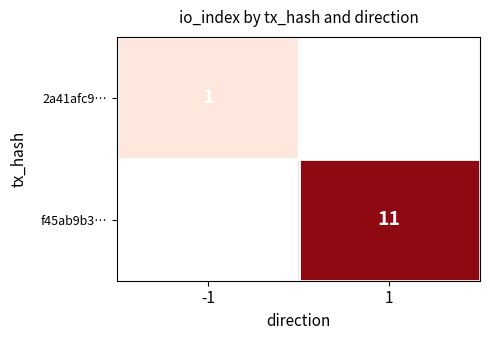

The value of f45ab9b3… at 1 is 11. True or false?

True